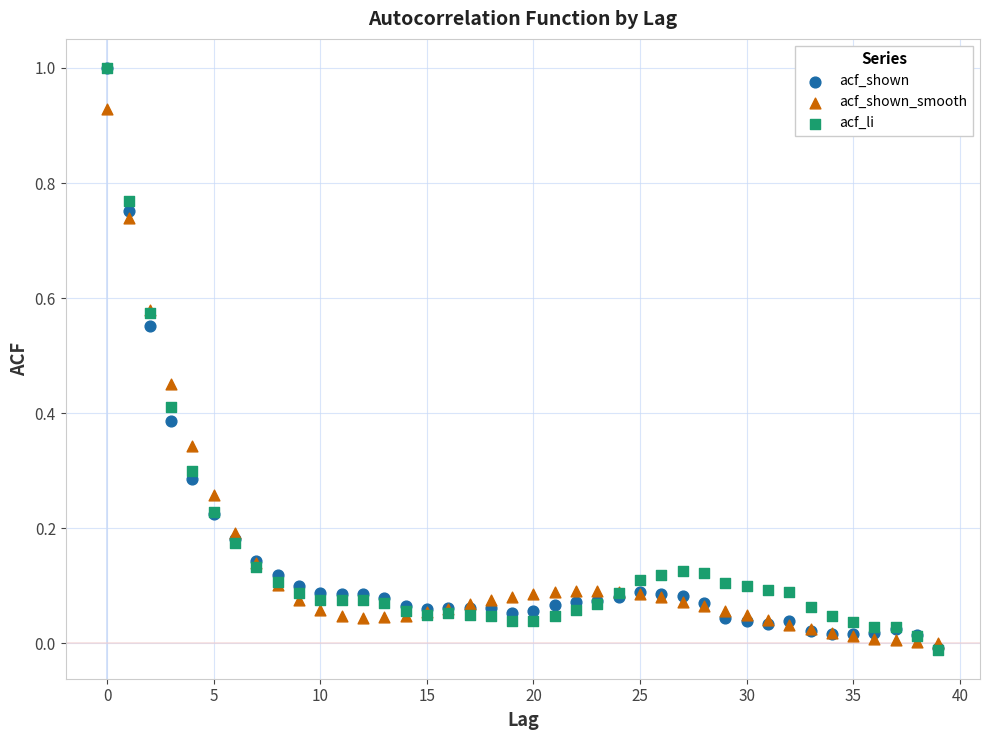

What are all the series names shown in the legend?

acf_shown, acf_shown_smooth, acf_li